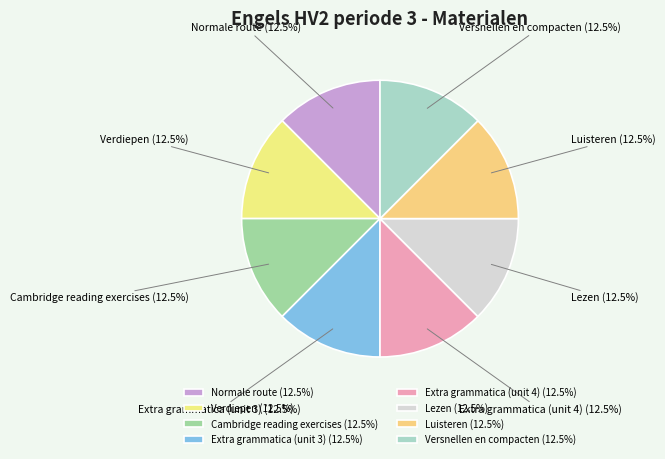

Does Cambridge reading exercises account for over 50% of the chart?

No